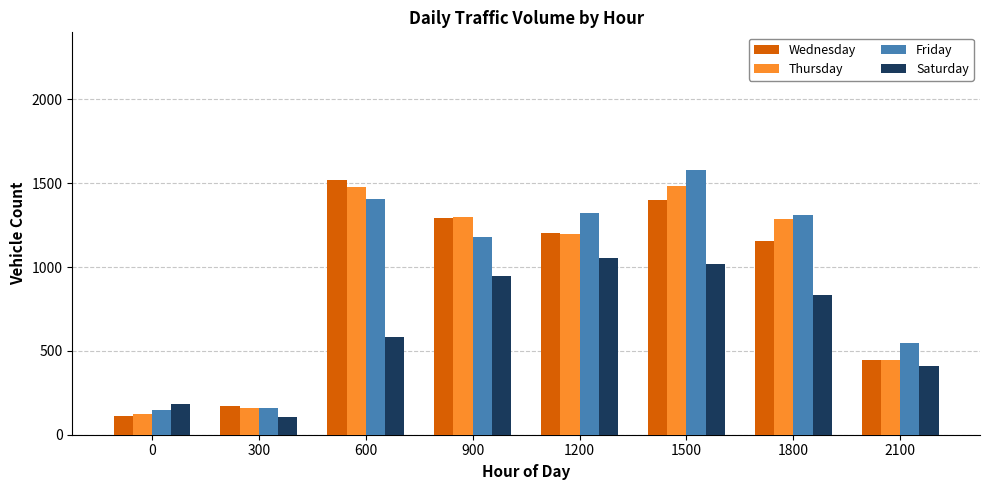

At which category is the sum across all series the highest?

1500